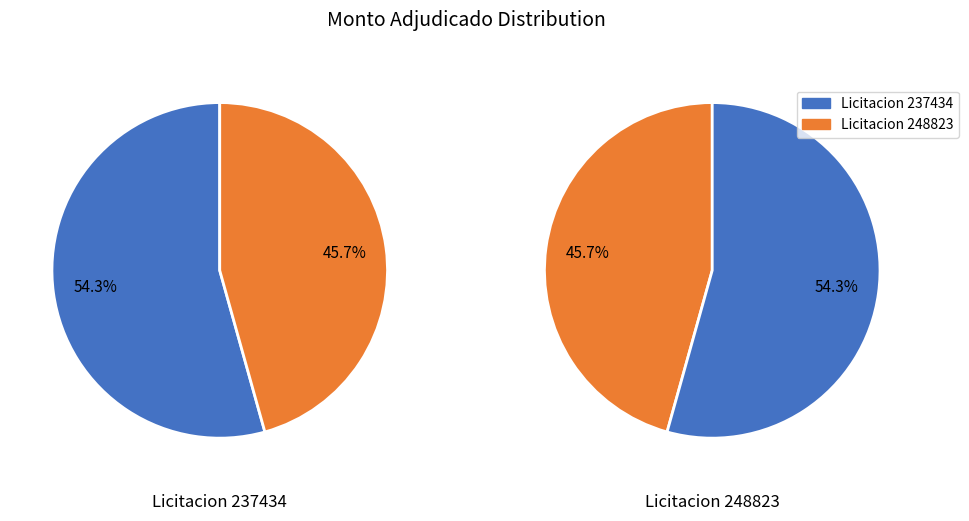

How many segments does this pie chart have?

2